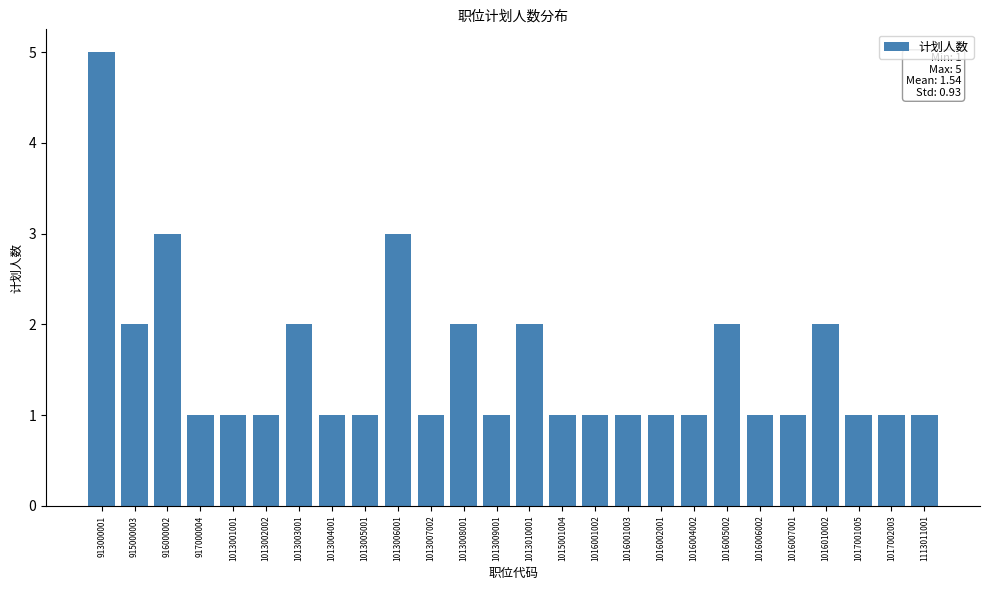

Reading left to right, transcribe all the data shown in this chart.

913000001=5	915000003=2	916000002=3	917000004=1	1013001001=1	1013002002=1	1013003001=2	1013004001=1	1013005001=1	1013006001=3	1013007002=1	1013008001=2	1013009001=1	1013010001=2	1015001004=1	1016001002=1	1016001003=1	1016002001=1	1016004002=1	1016005002=2	1016006002=1	1016007001=1	1016010002=2	1017001005=1	1017002003=1	1113011001=1